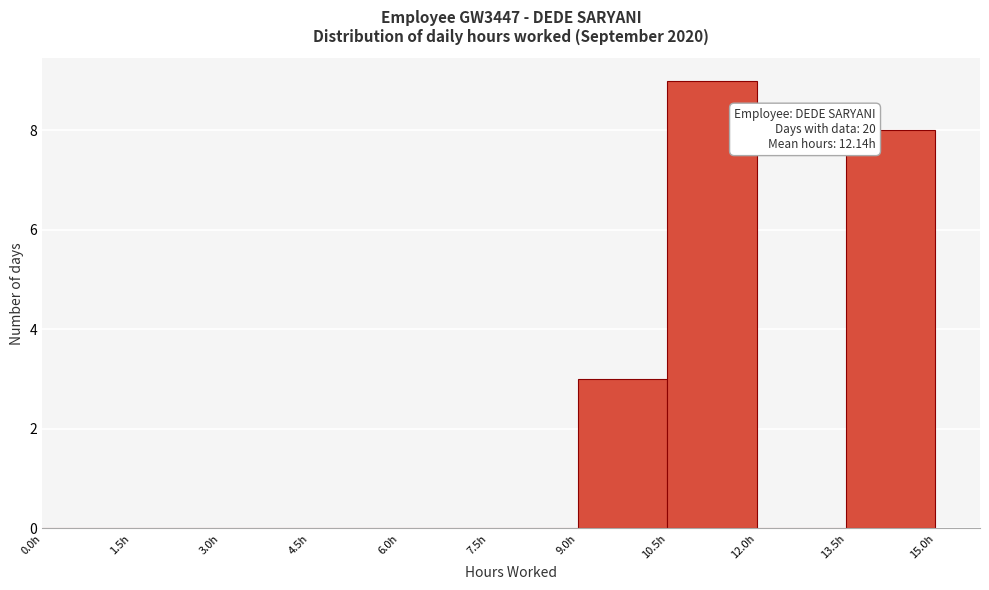

Which range on the x-axis has the tallest bar?

10.5 to 12.0